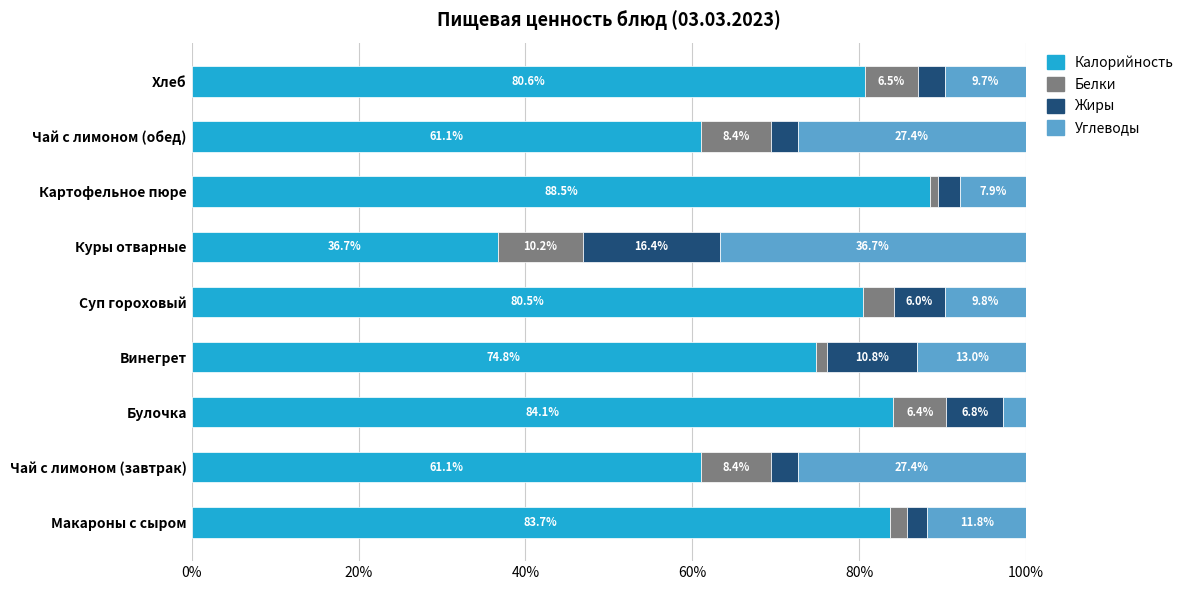

True or false: Калорийность has a value of 143.5 at Булочка.

False